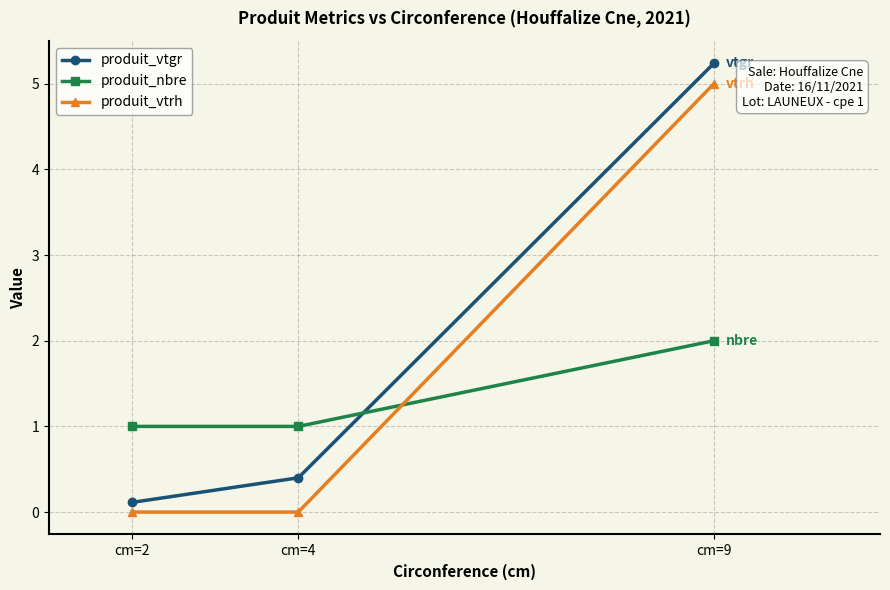

How many data points does each series have?

3